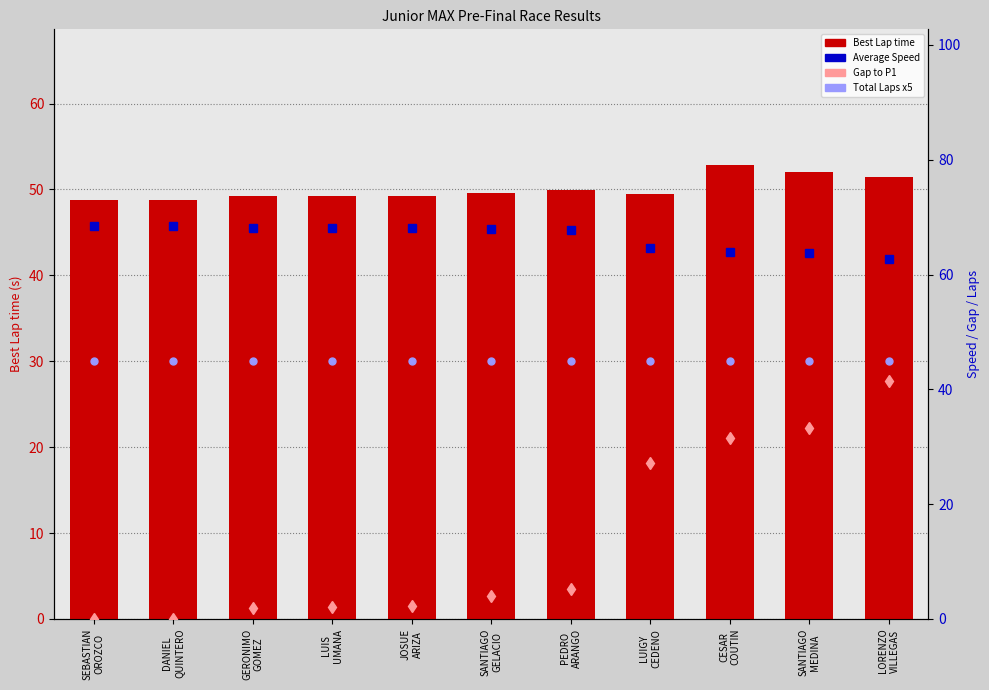

At how many categories does at least one series exceed 46?

11